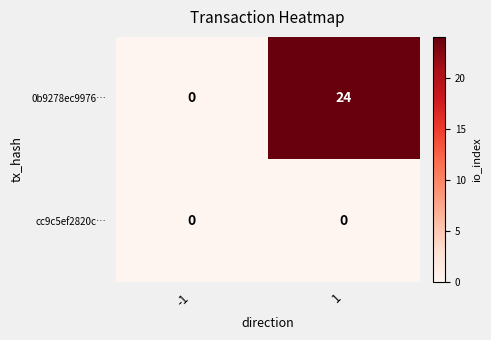

Reading left to right, list all the values displayed in this chart.

0b9278ec9976…: 0	24
cc9c5ef2820c…: 0	0